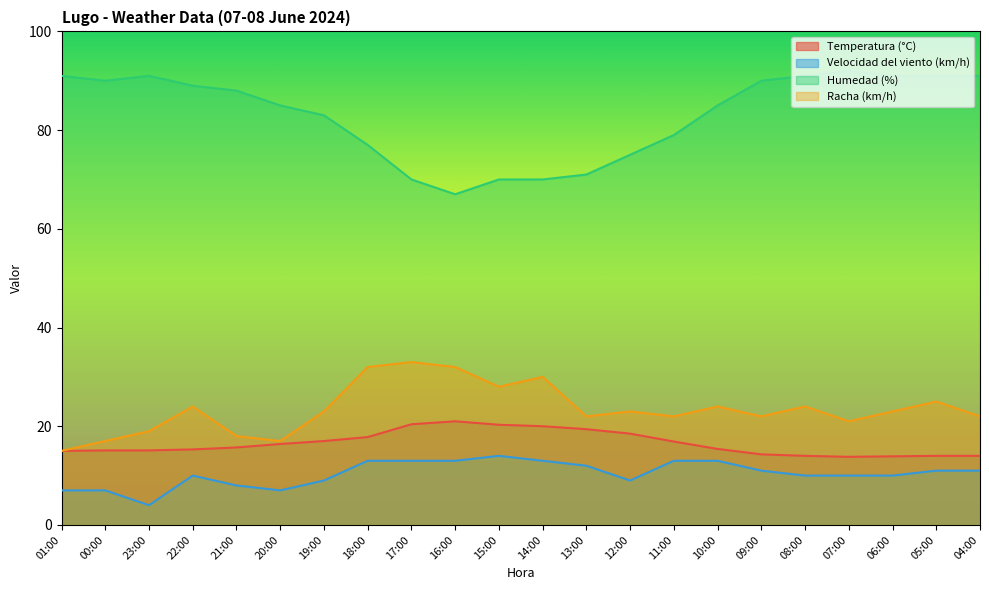

What is the difference between the highest and lowest values at 21:00?

80.0